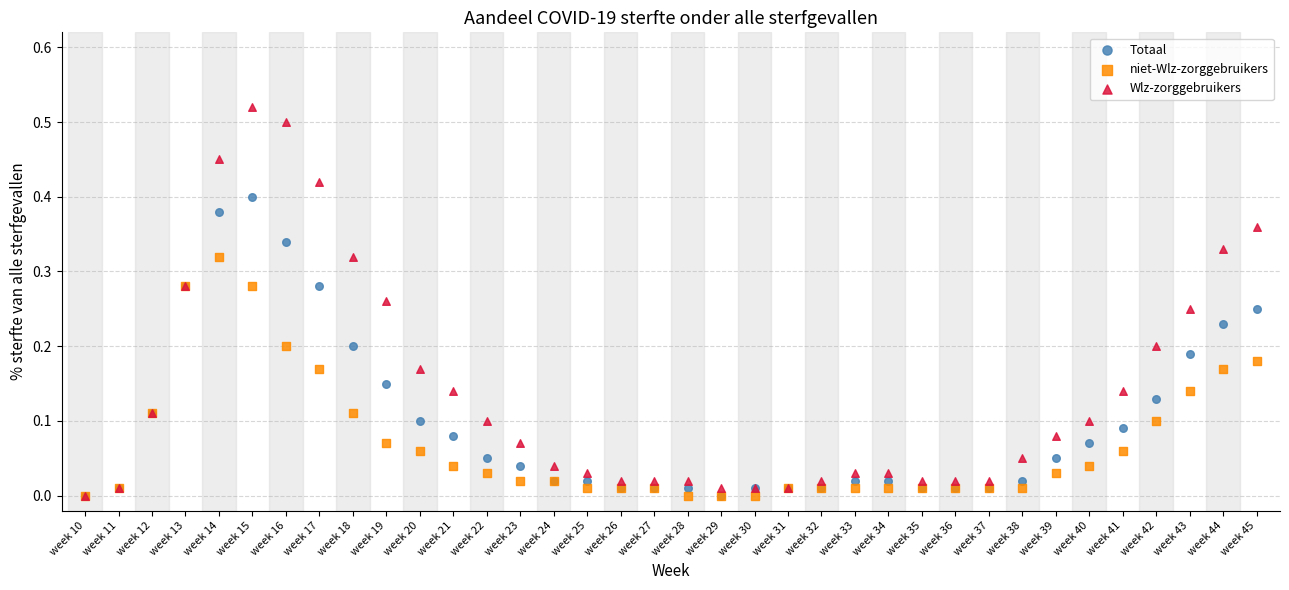

What are all the series names shown in the legend?

Totaal, niet-Wlz-zorggebruikers, Wlz-zorggebruikers